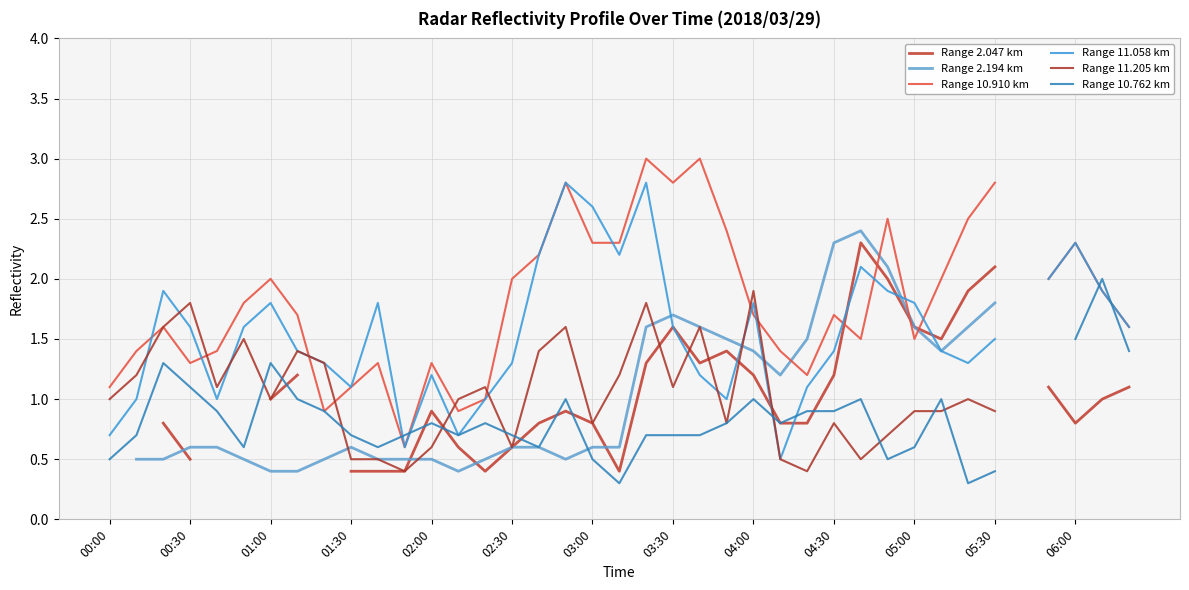

At which category is the sum across all series the highest?

20